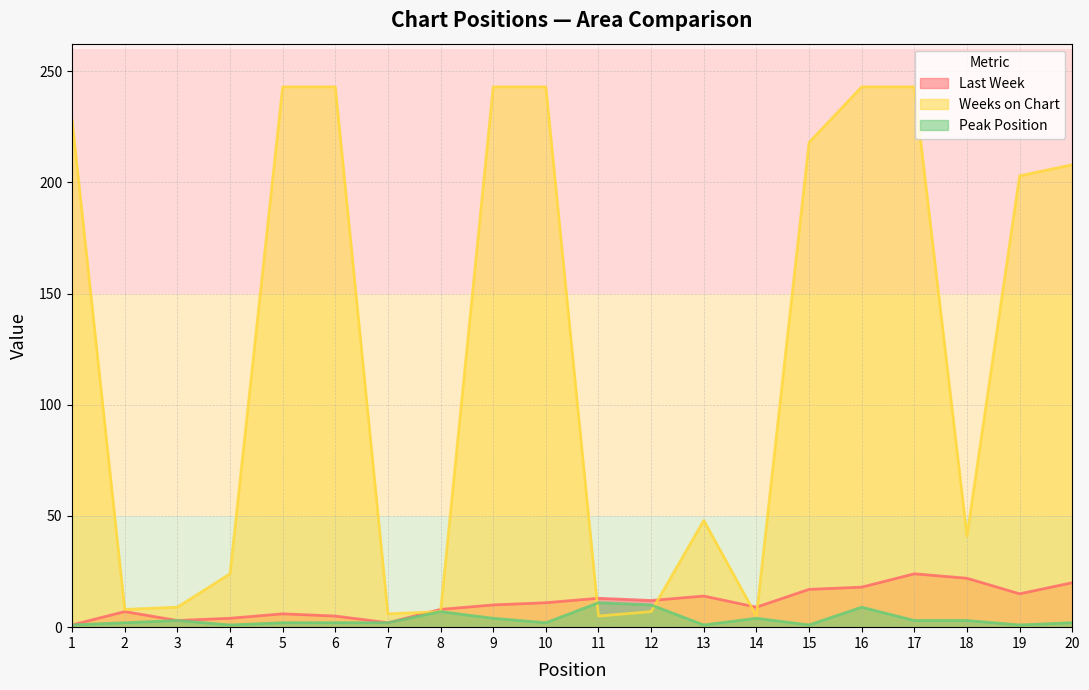

What is the approximate value of Last Week at 4?

4